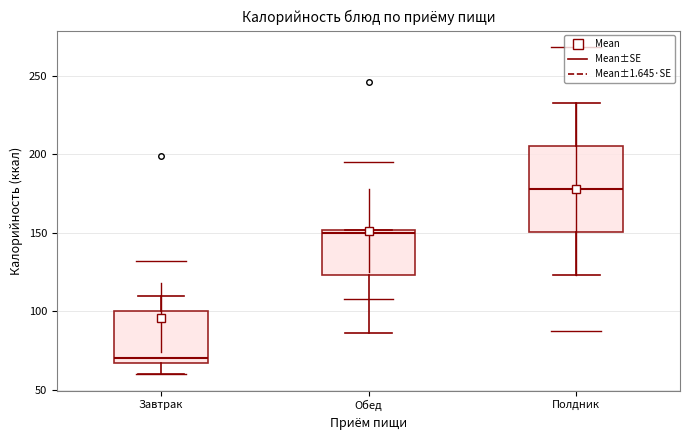

Comparing the boxes themselves (not the whiskers), which one is the tallest?

Полдник